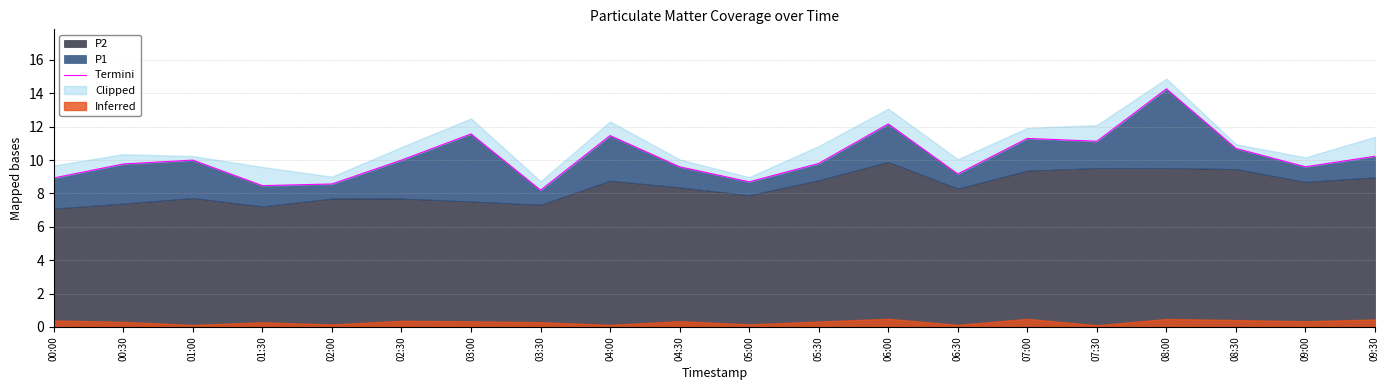

Reading left to right, transcribe all the data shown in this chart.

00:00=8.9	00:30=9.8	01:00=10.0	01:30=8.5	02:00=8.6	02:30=10.0	03:00=11.6	03:30=8.2	04:00=11.5	04:30=9.6	05:00=8.7	05:30=9.8	06:00=12.2	06:30=9.2	07:00=11.3	07:30=11.1	08:00=14.3	08:30=10.7	09:00=9.6	09:30=10.2